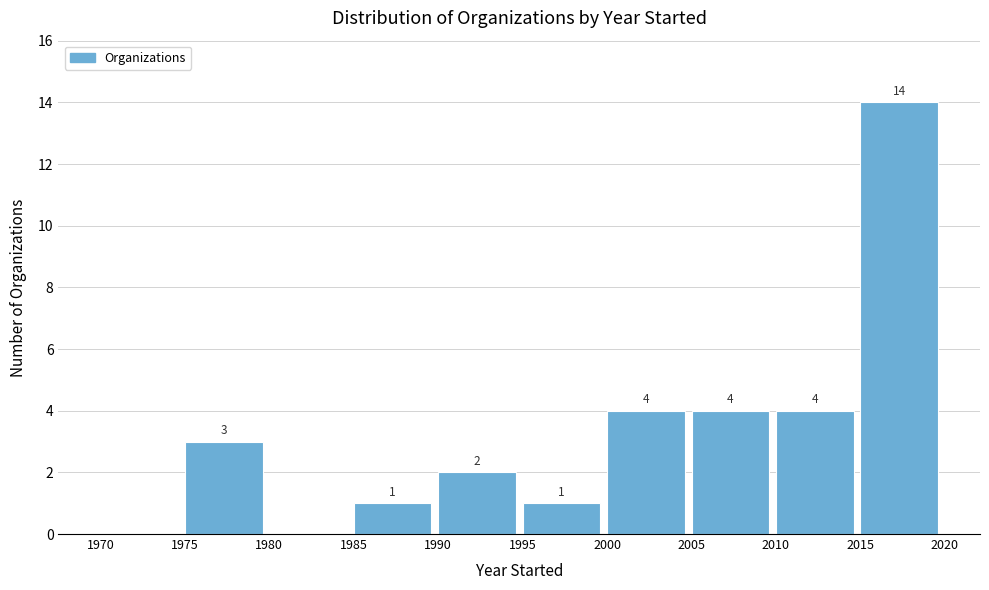

Over which range of the x-axis is the bar tallest?

2015 to 2020